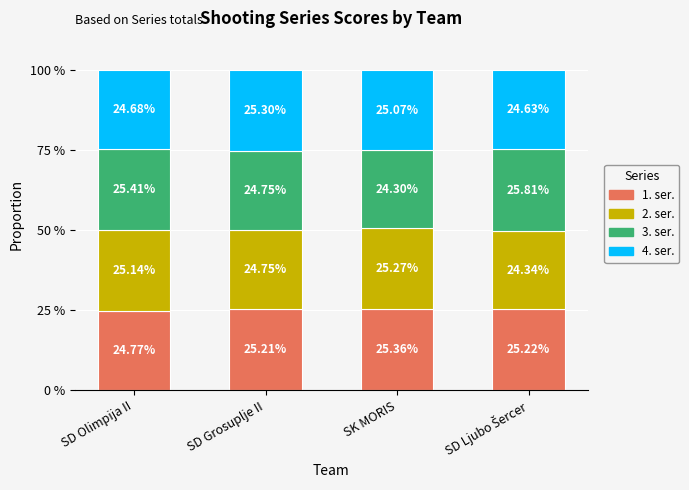

What is the total value across all series at SD Olimpija II?

100.0